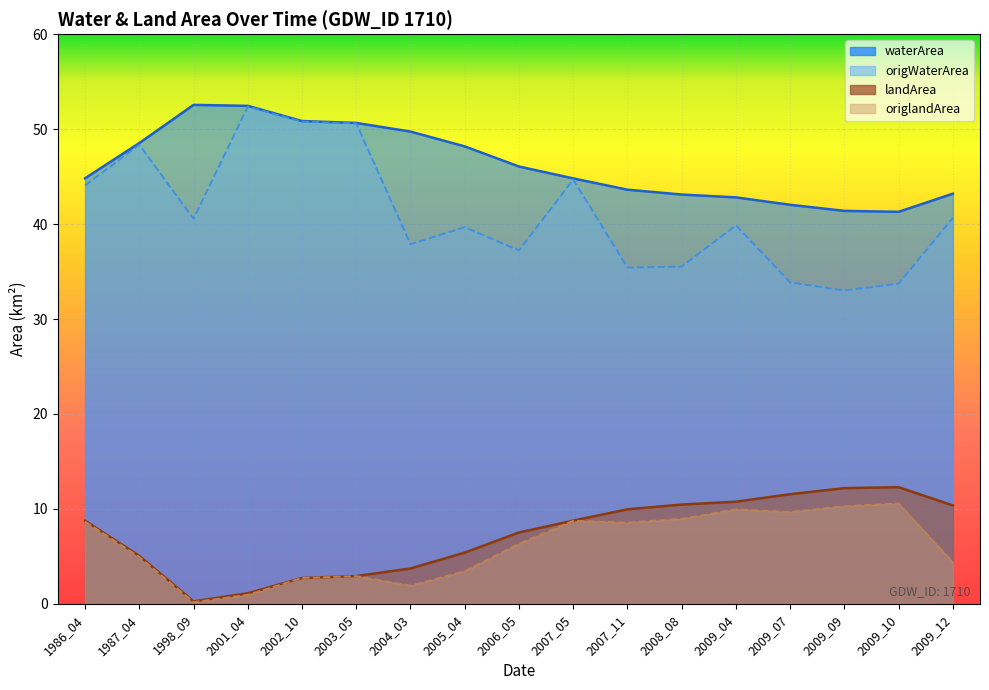

True or false: waterArea and origlandArea intersect in this chart.

False